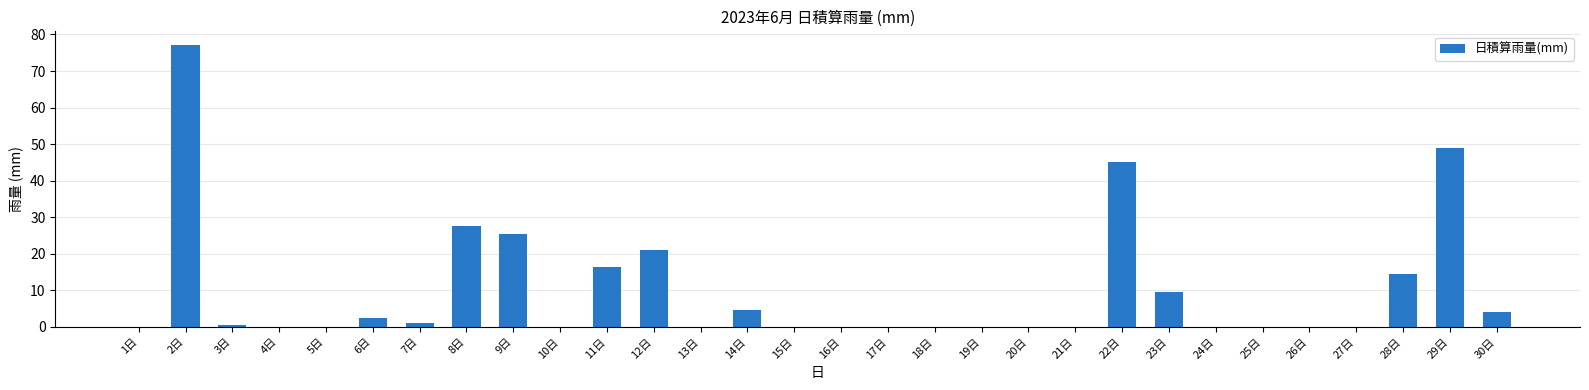

Between 14日 and 13日, which is larger?

14日